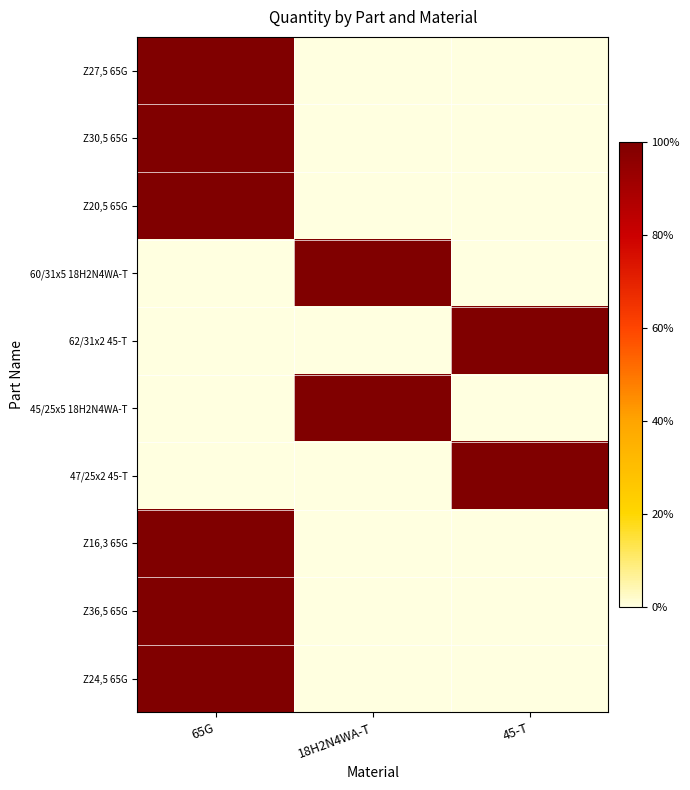

Reading left to right, transcribe all the data shown in this chart.

Z27,5 65G: 65G=100	18H2N4WA-T=0	45-T=0
Z30,5 65G: 65G=100	18H2N4WA-T=0	45-T=0
Z20,5 65G: 65G=100	18H2N4WA-T=0	45-T=0
60/31x5 18H2N4WA-T: 65G=0	18H2N4WA-T=100	45-T=0
62/31x2 45-T: 65G=0	18H2N4WA-T=0	45-T=100
45/25x5 18H2N4WA-T: 65G=0	18H2N4WA-T=100	45-T=0
47/25x2 45-T: 65G=0	18H2N4WA-T=0	45-T=100
Z16,3 65G: 65G=100	18H2N4WA-T=0	45-T=0
Z36,5 65G: 65G=100	18H2N4WA-T=0	45-T=0
Z24,5 65G: 65G=100	18H2N4WA-T=0	45-T=0